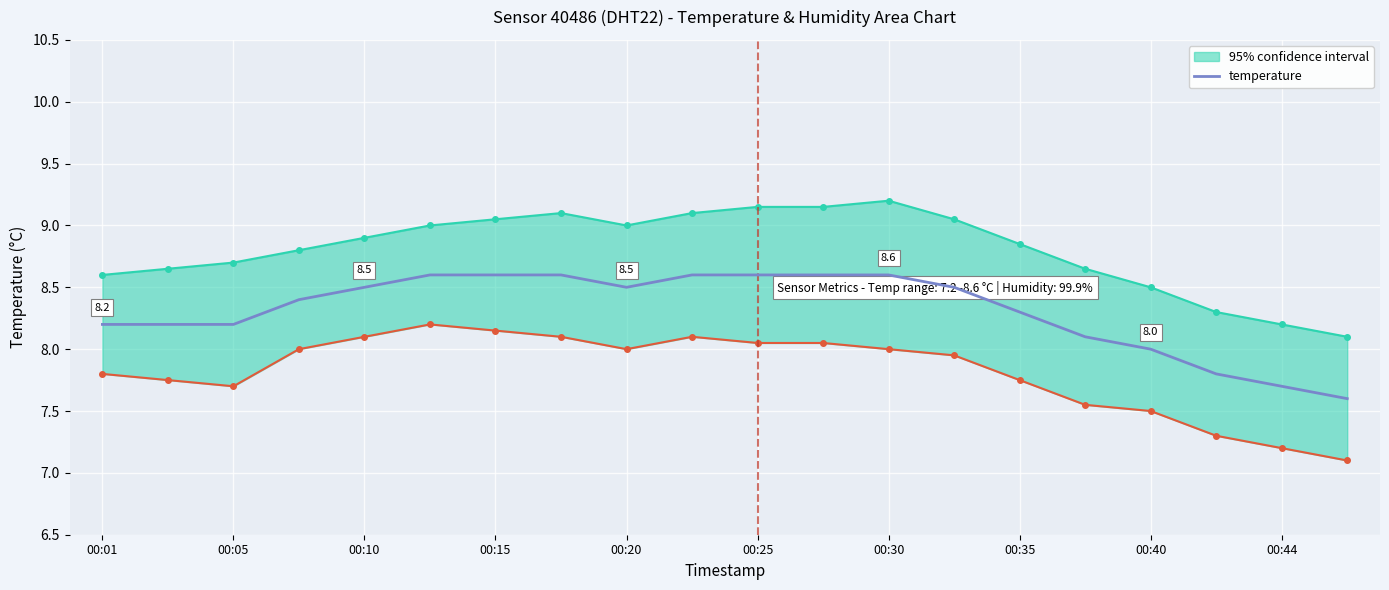

At which label does the data first exceed 8?

00:01